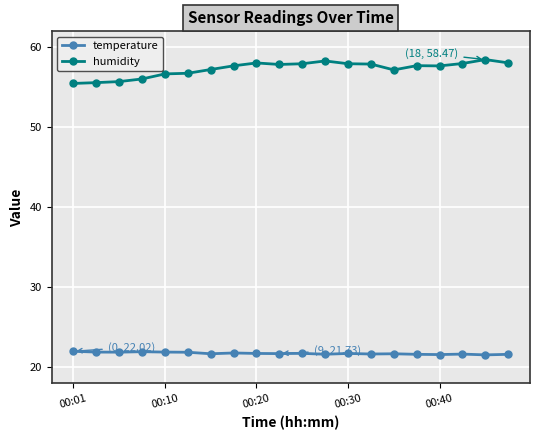

How many data points in humidity are above 57?

14